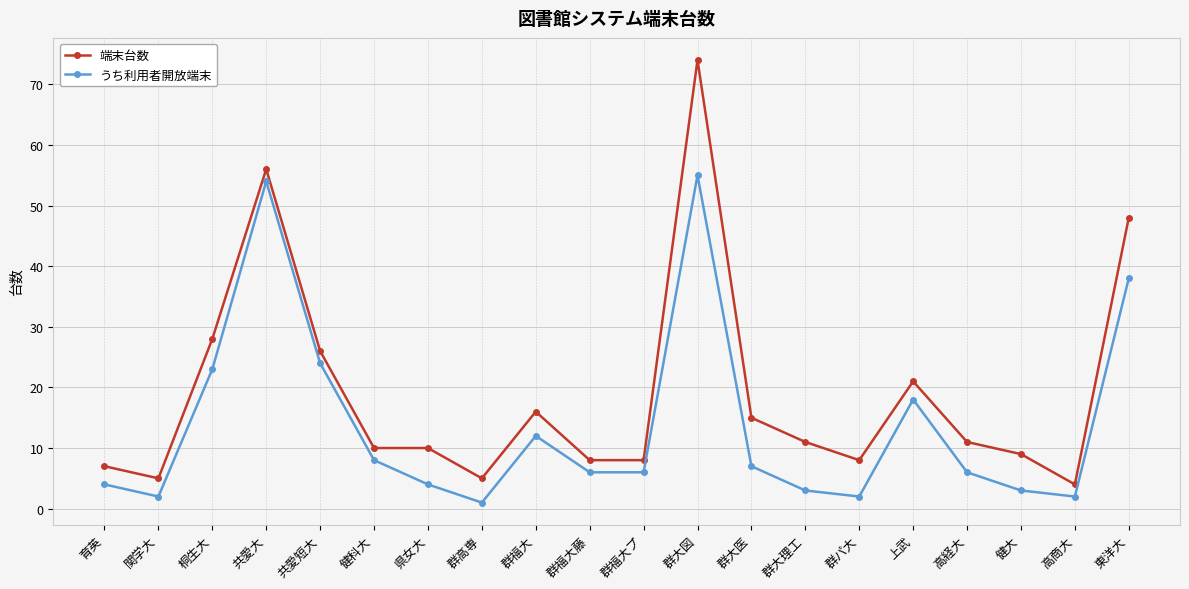

Which label corresponds to the largest value in the chart?

群大図